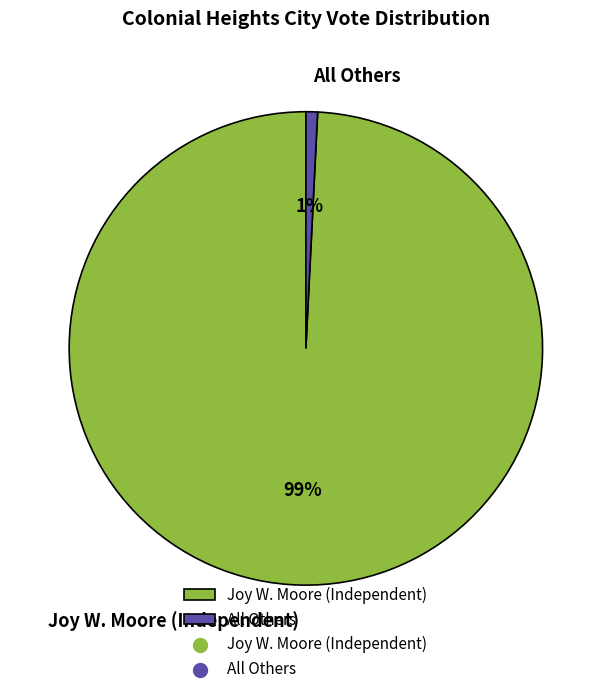

Which slice represents more than half of the pie?

Joy W. Moore (Independent)